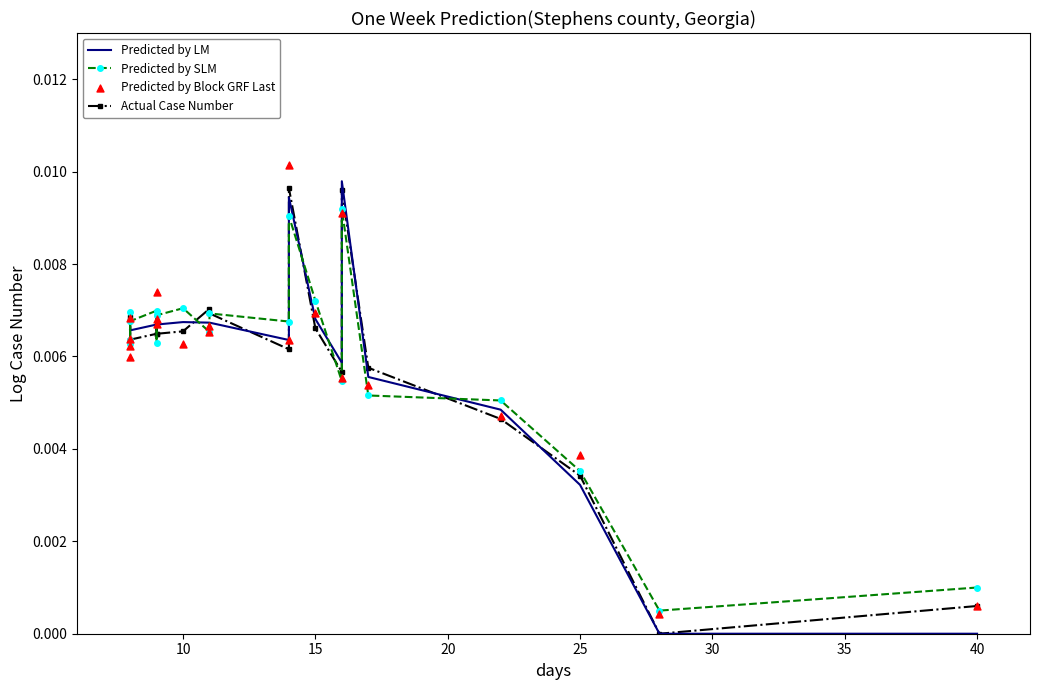

Is the value of Predicted by Block GRF Last at 14 greater than the value of Predicted by SLM at 17?

Yes